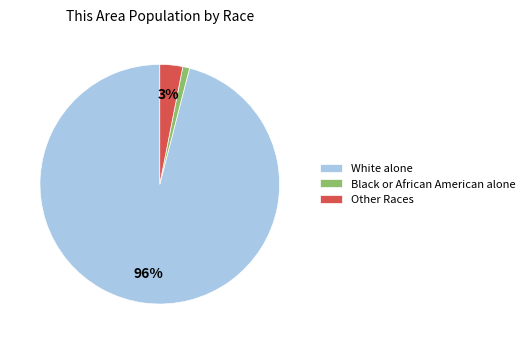

What percentage is the White alone slice, to the nearest percent?

96%